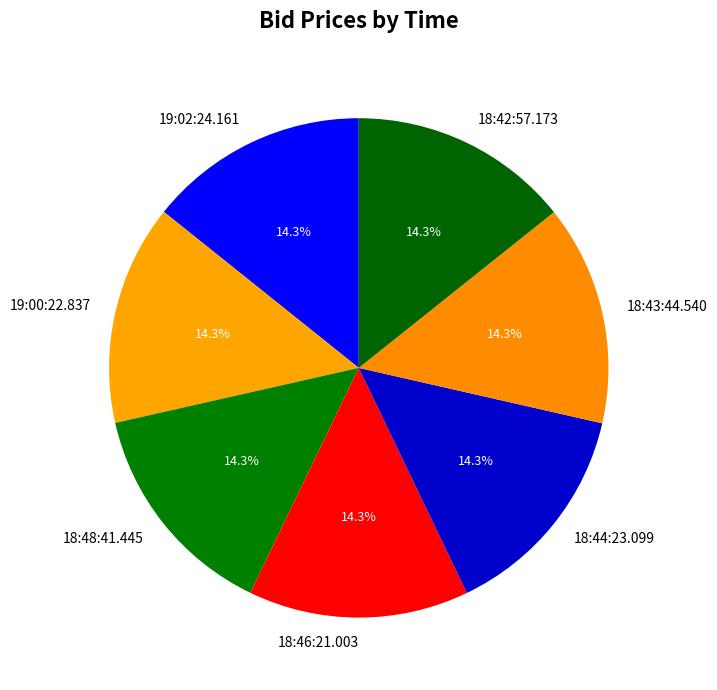

What is the ratio of the value at 19:02:24.161 to the value at 18:48:41.445?

1.0